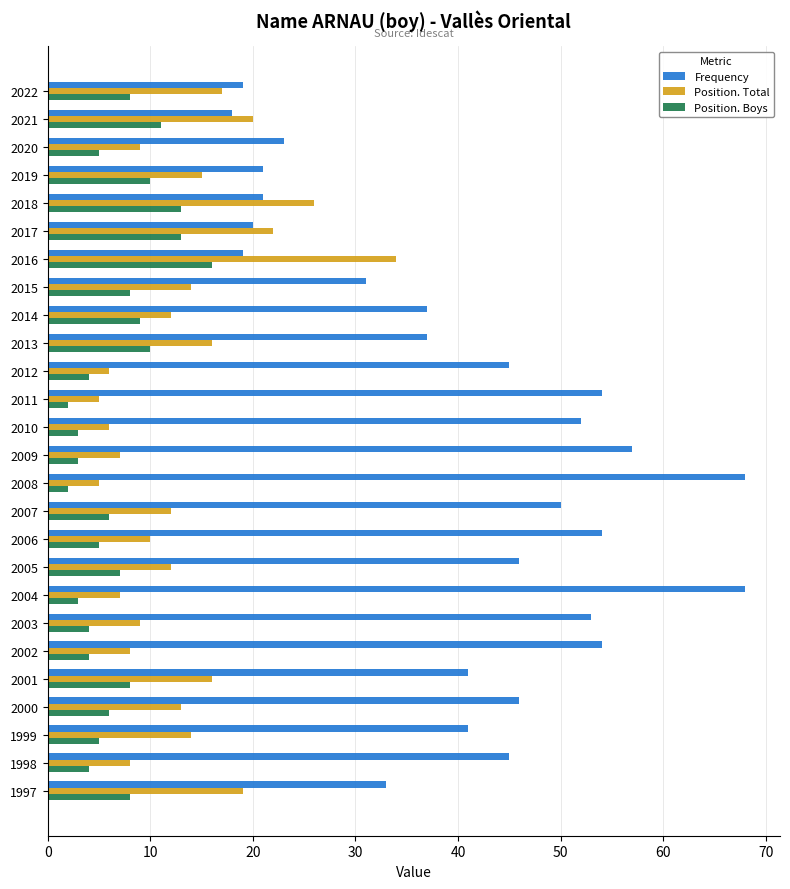

Rank the series by their maximum value, from lowest to highest.

Position. Boys, Position. Total, Frequency